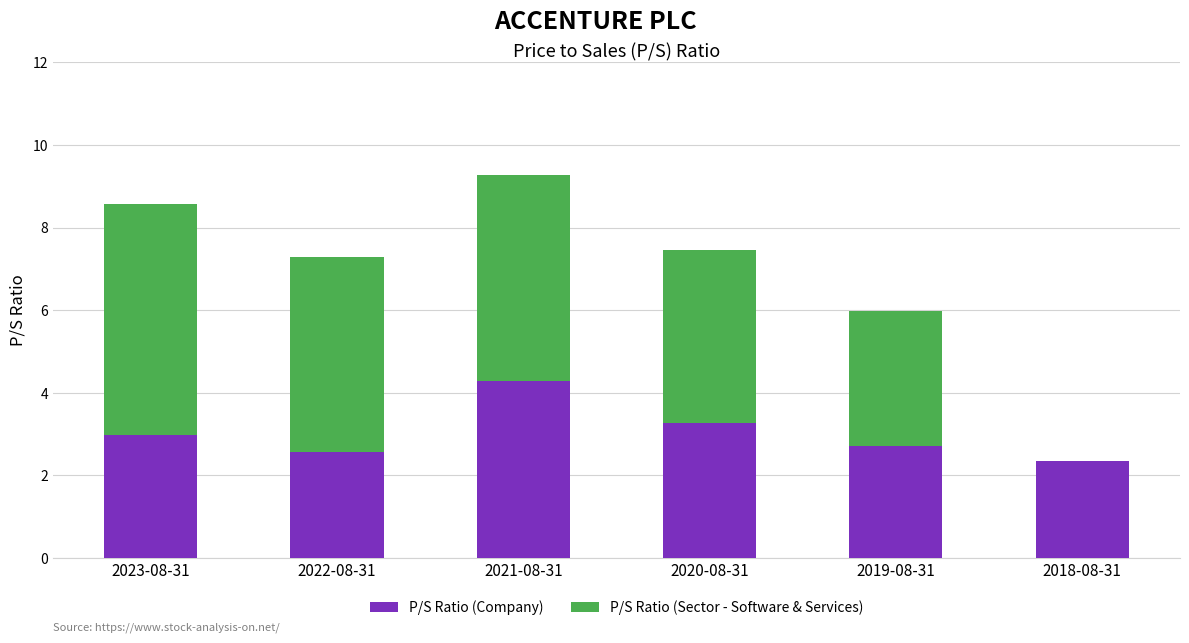

What is the difference between the P/S Ratio (Company) values at 2019-08-31 and 2021-08-31?

1.6